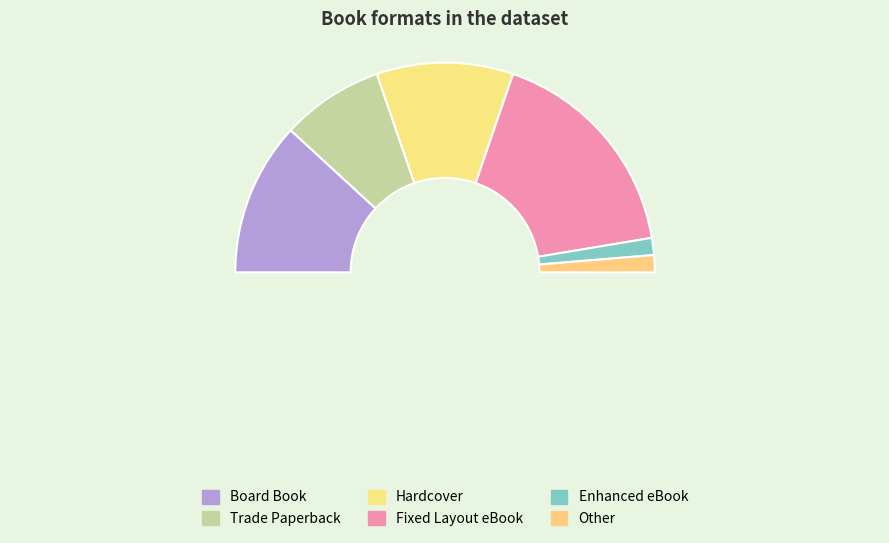

How many slices are in this pie chart?

6